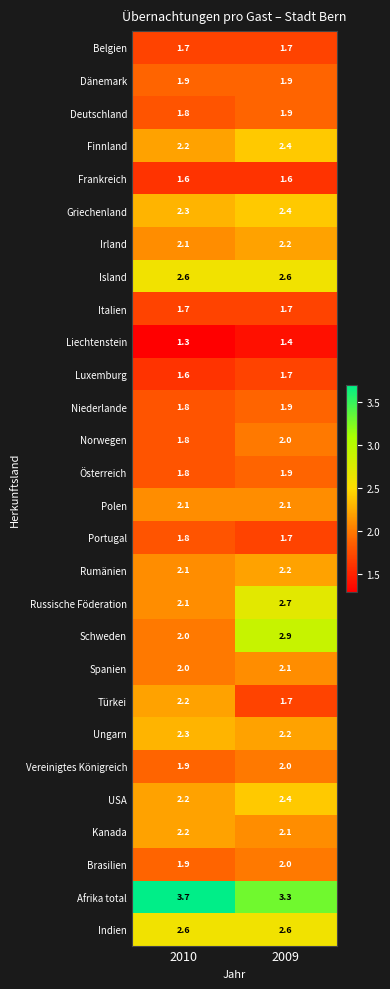

The value of Kanada at 2009 is 3.1. True or false?

False